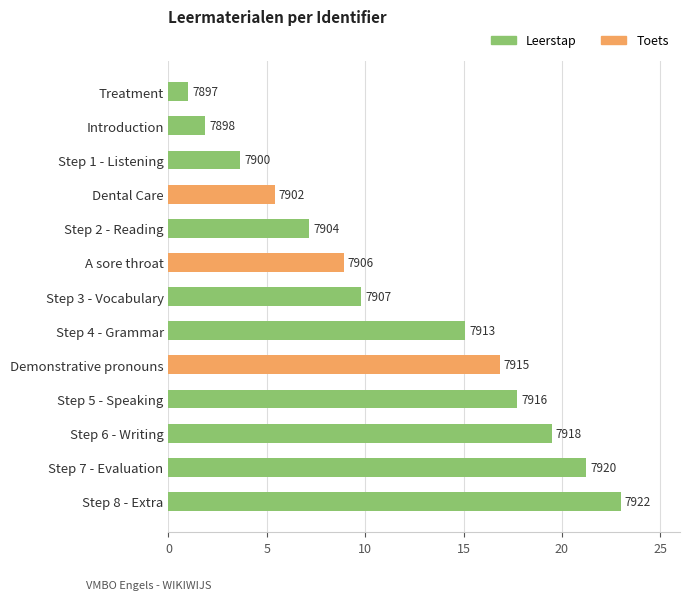

How many bars are there in total?

13